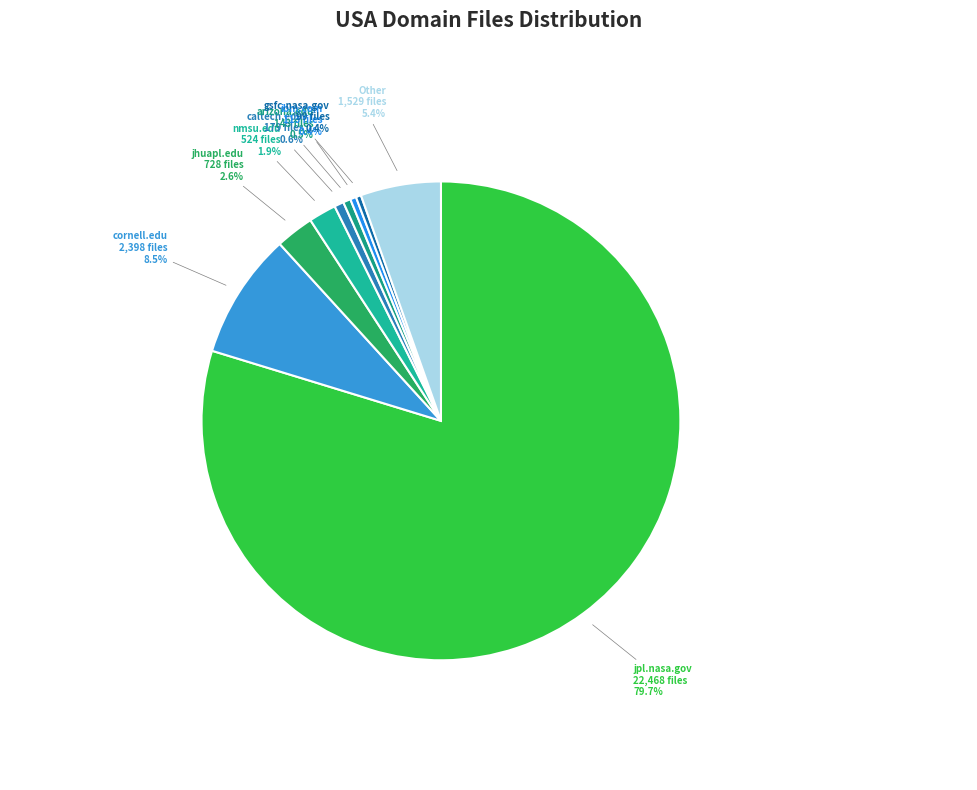

Is there any slice that represents more than half of the pie?

Yes